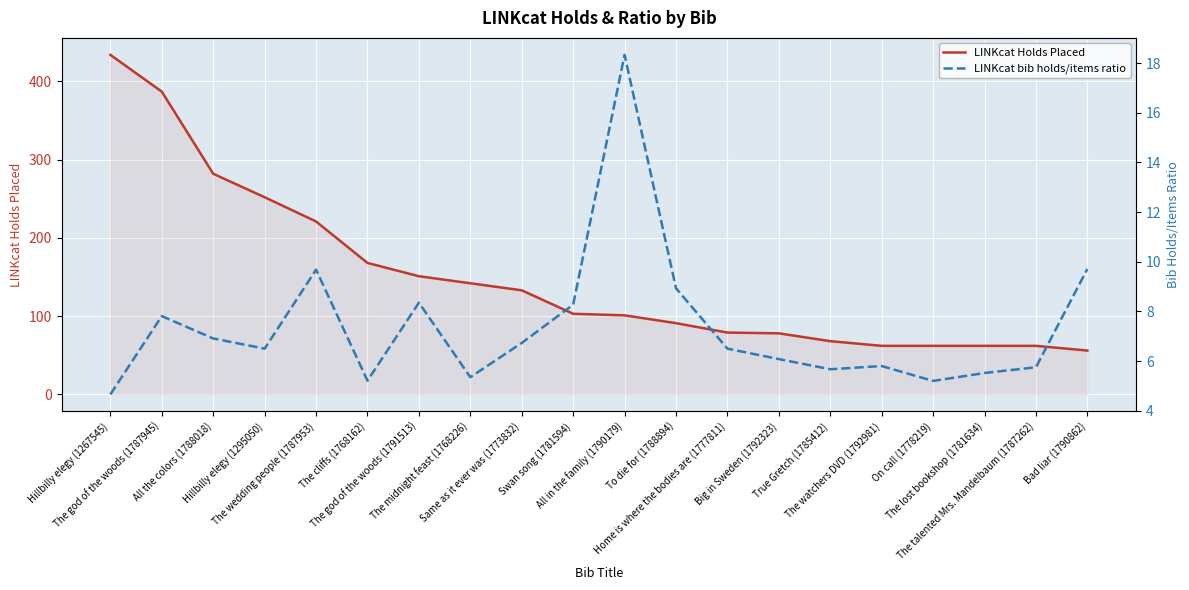

What position from the left is True Gretch (1785412)?

15